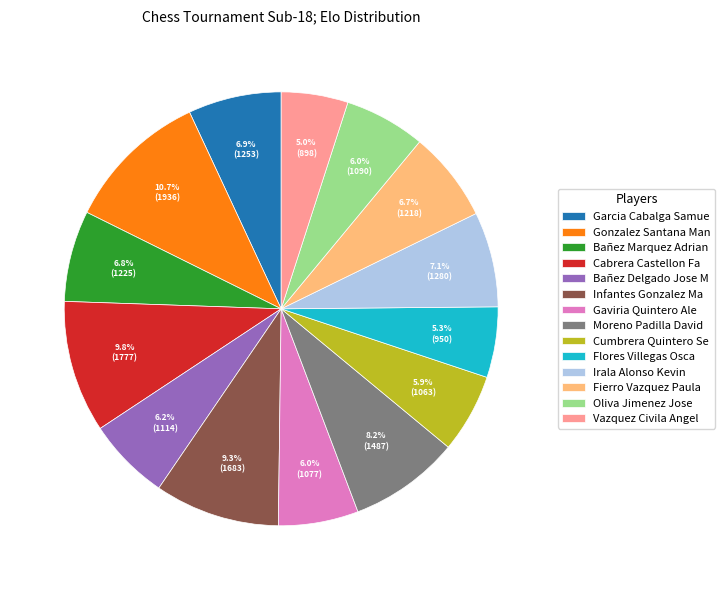

How many segments does this pie chart have?

14